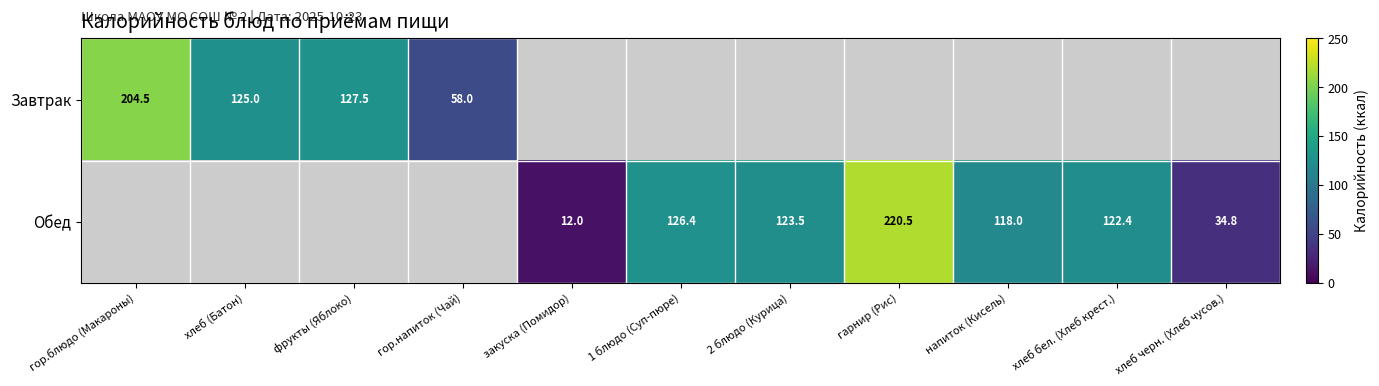

What is the minimum value shown in the chart?

12.0